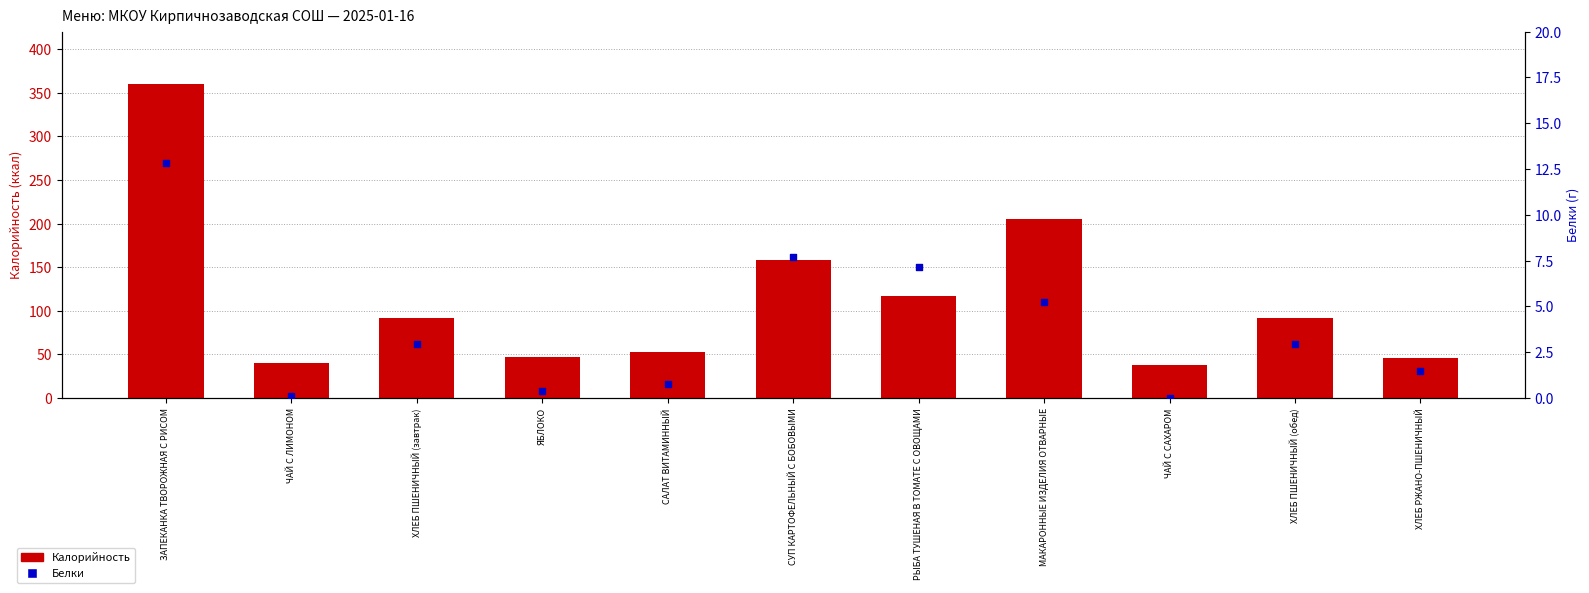

What are all the series names shown in the legend?

Калорийность, Белки